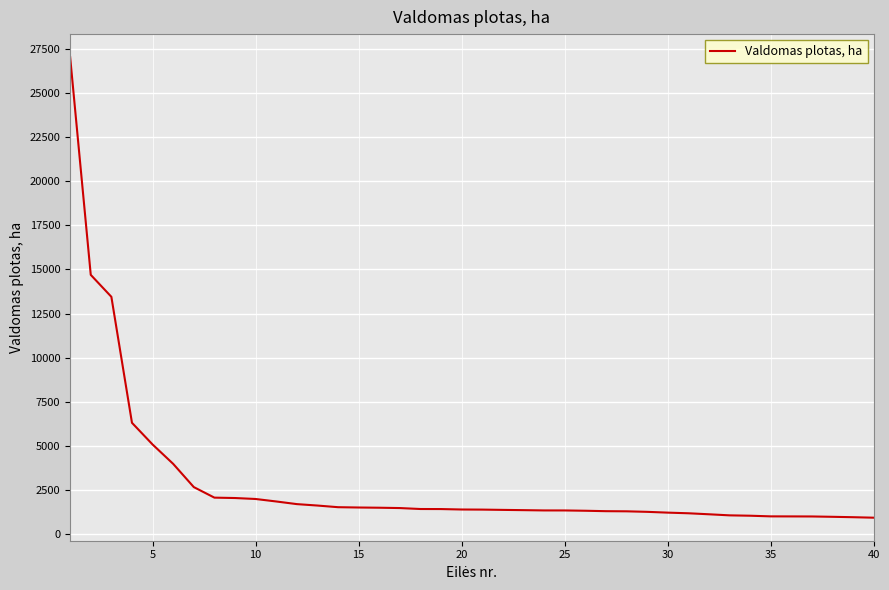

What is the greatest value displayed?

27038.6